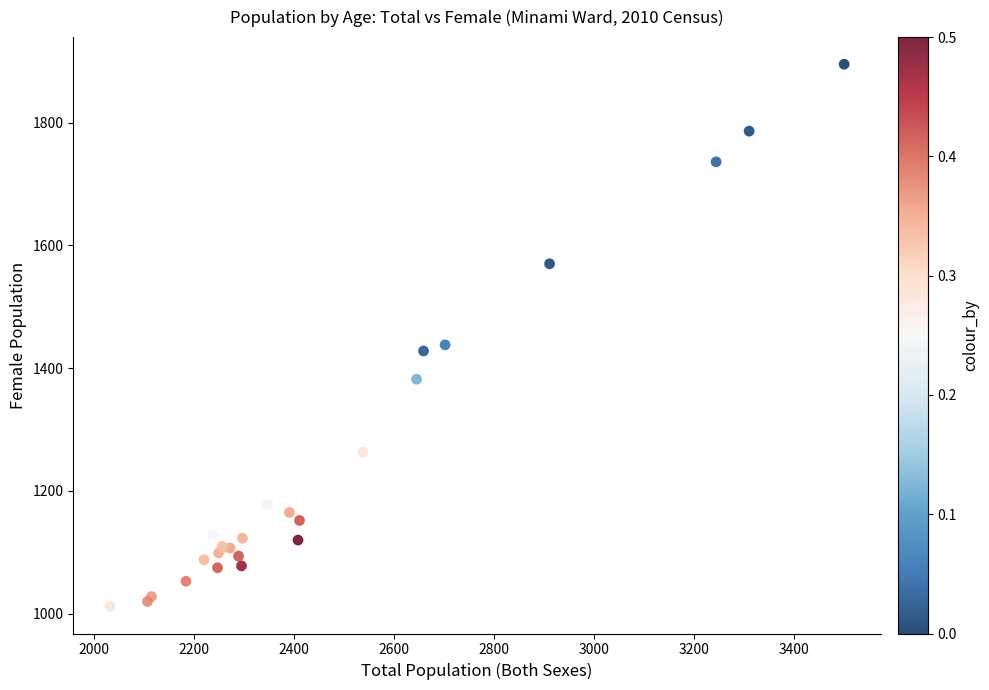

What Y value in the scatter plot is closest to 1453?

1438